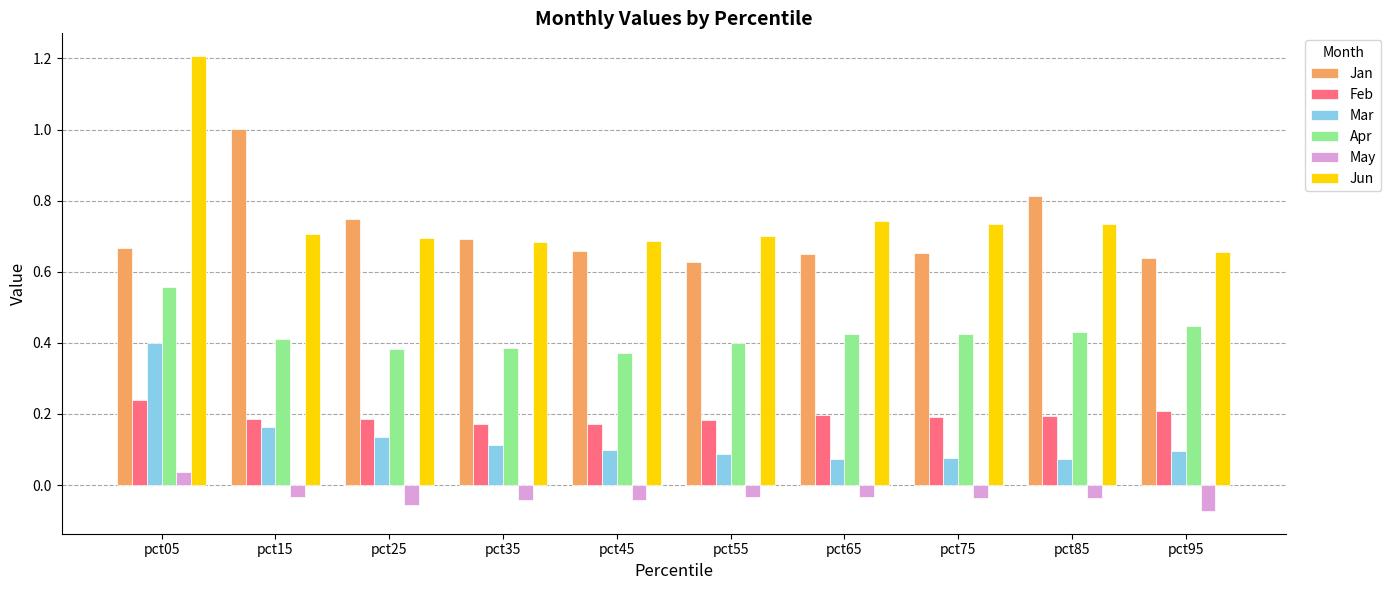

Which series has the largest range (max minus min)?

Jun